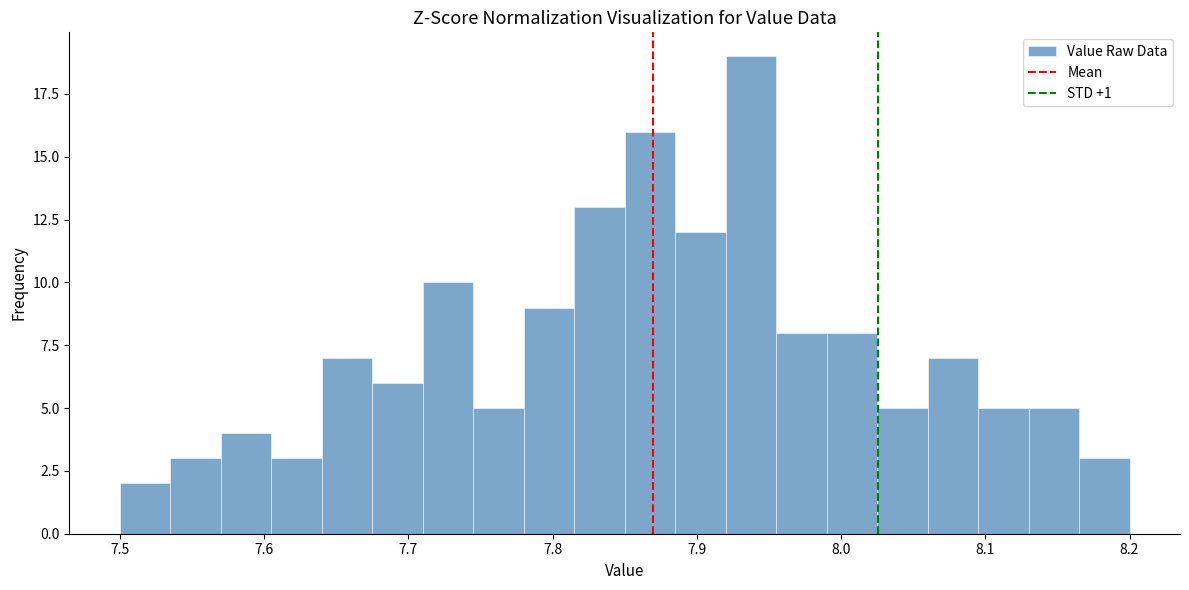

Read against the x-axis, roughly where is the centre of the tallest bar?

7.94